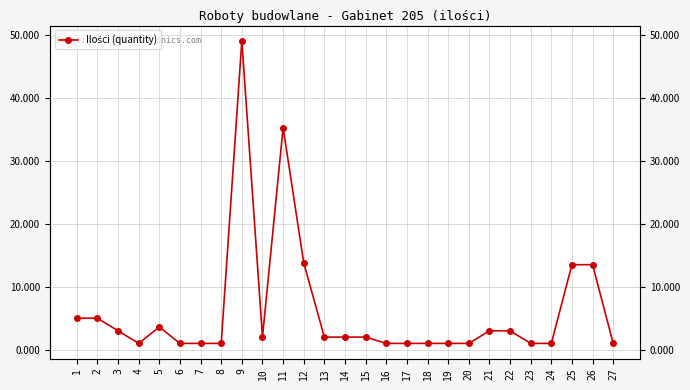

What is the maximum value shown in the chart?

49.1